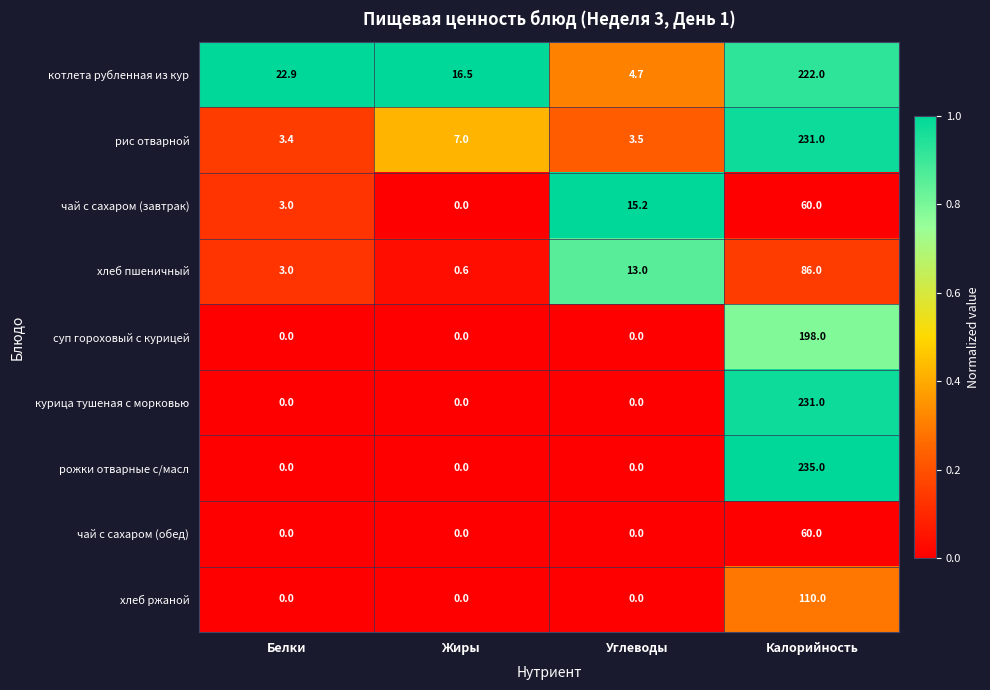

Between Углеводы and Калорийность, which series saw the biggest shift?

рожки отварные с/масл